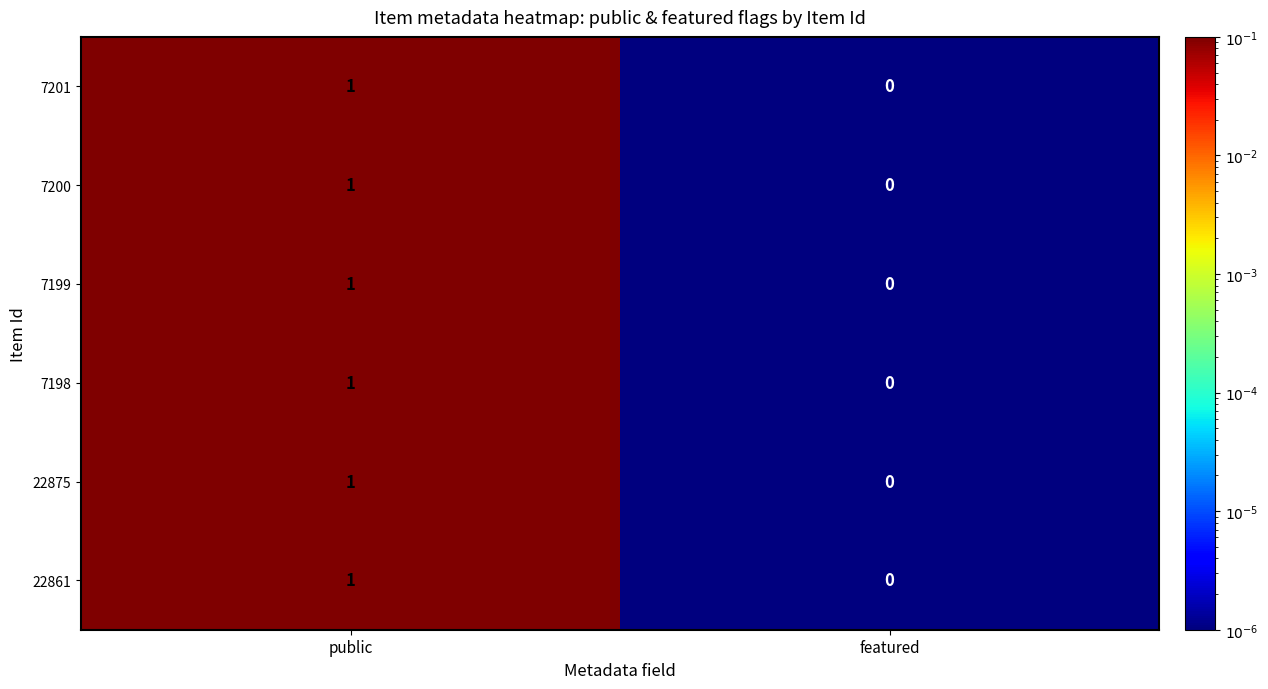

Which category has the lowest value across all series?

featured